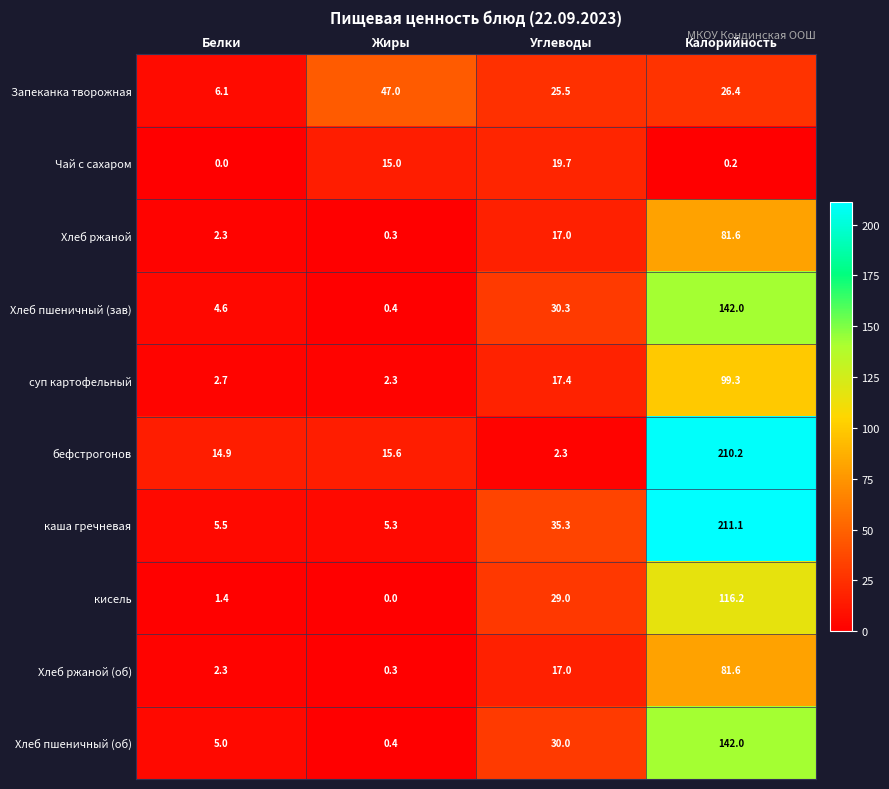

Is it true that каша гречневая equals 35.3 at Углеводы?

True